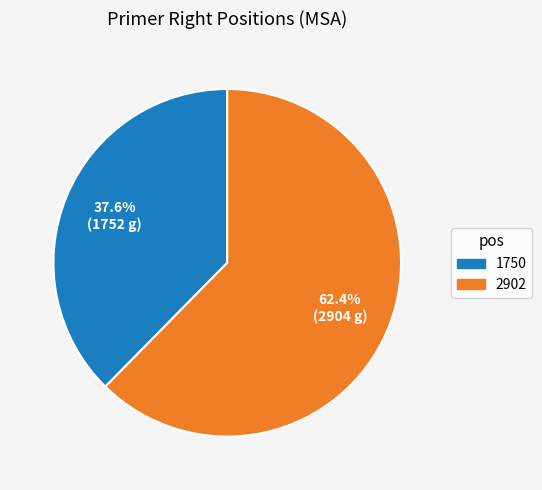

How many slices are in this pie chart?

2